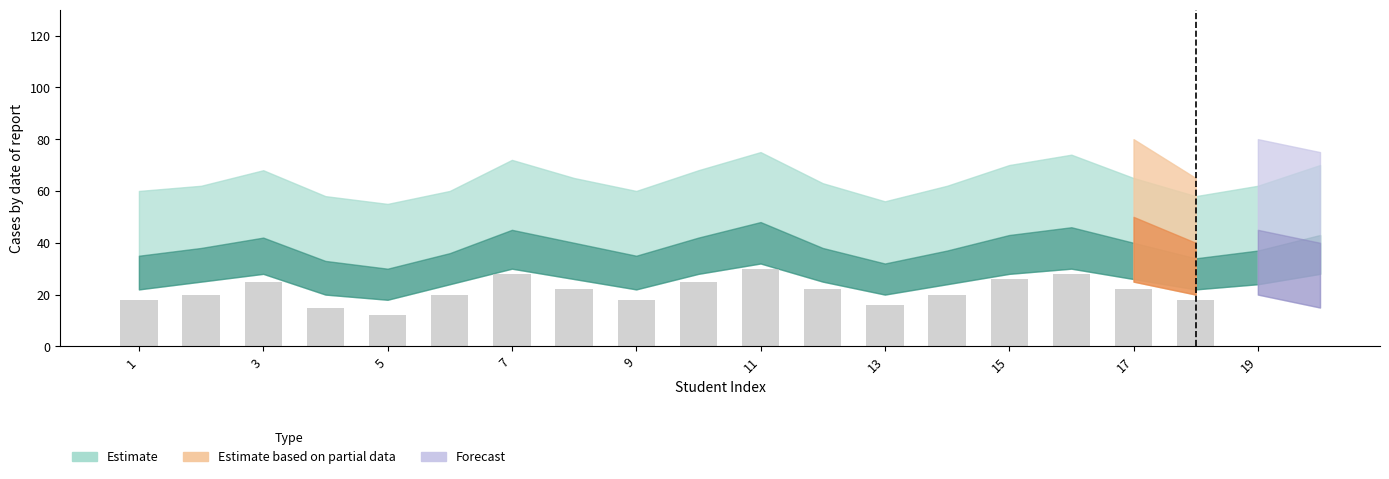

How many series are shown in this chart?

1